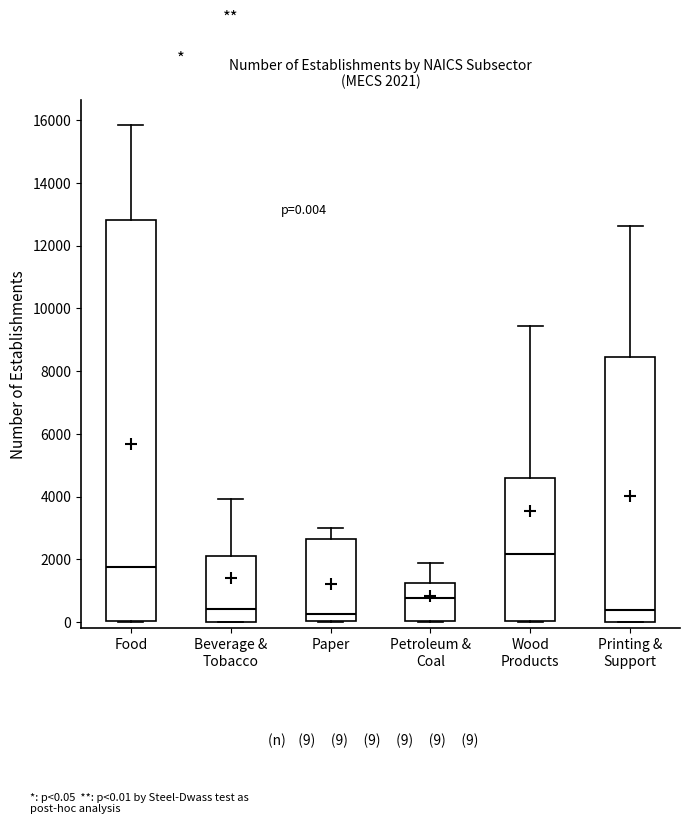

Comparing the boxes themselves (not the whiskers), which one is the tallest?

Food